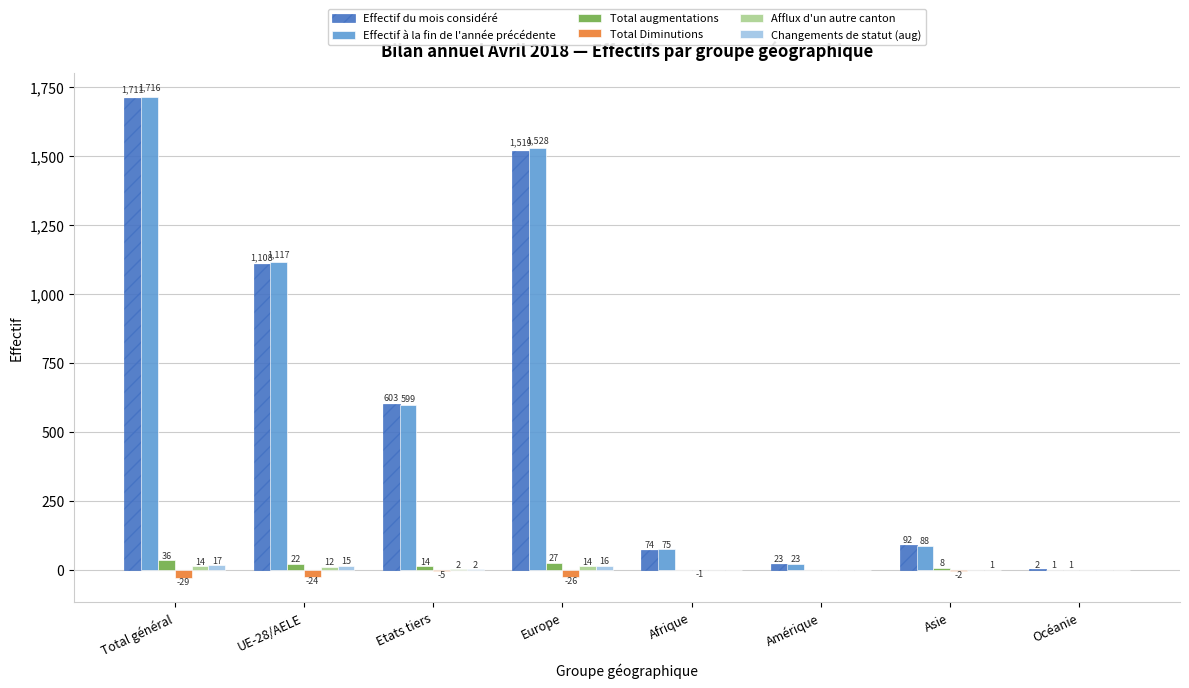

At which label does Effectif à la fin de l'année précédente reach its peak?

Total général